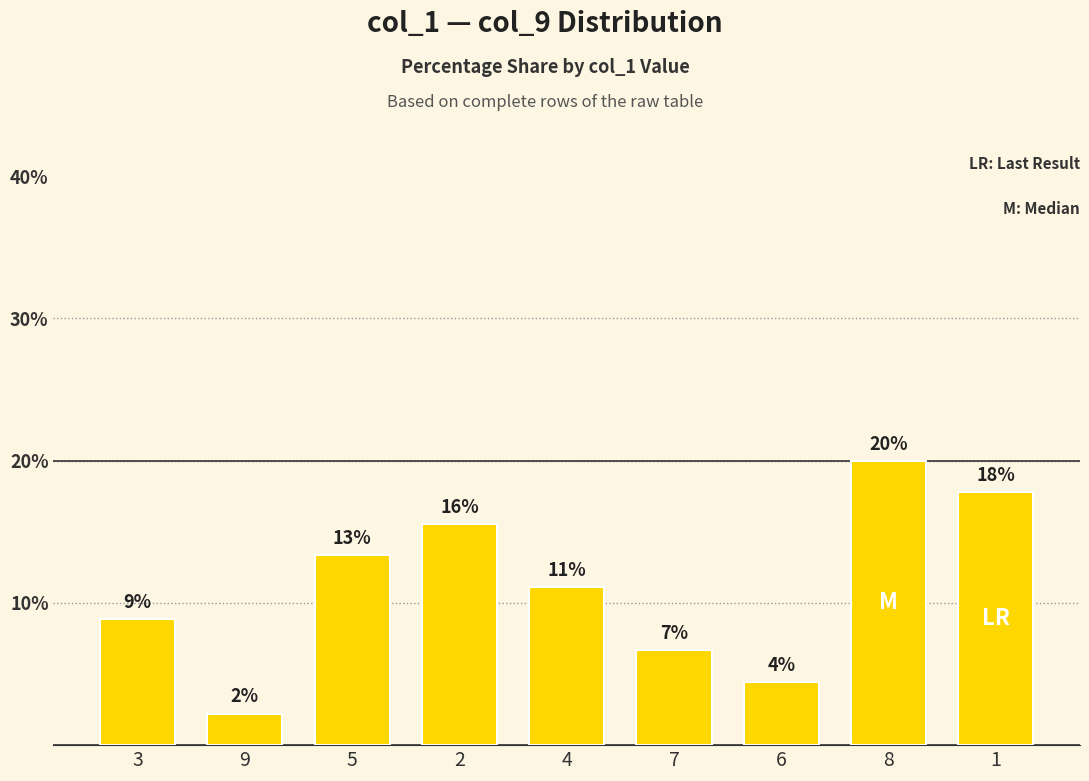

What is the label of the 2nd bar from the left?

9